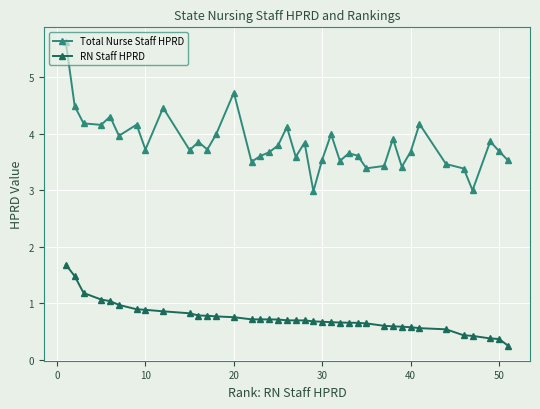

List the series in order of their peak value, lowest first.

RN Staff HPRD, Total Nurse Staff HPRD